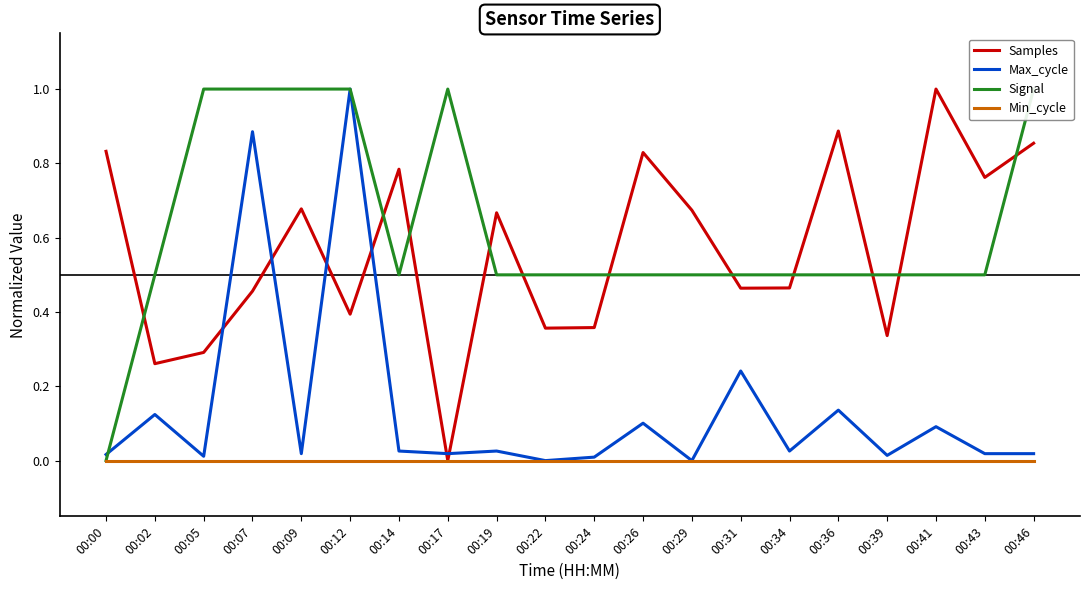

Reading left to right, list all the values displayed in this chart.

Samples: 0.8	0.3	0.3	0.5	0.7	0.4	0.8	0.0	0.7	0.4	0.4	0.8	0.7	0.5	0.5	0.9	0.3	1.0	0.8	0.9
Max_cycle: 0.0	0.1	0.0	0.9	0.0	1.0	0.0	0.0	0.0	0.0	0.0	0.1	0.0	0.2	0.0	0.1	0.0	0.1	0.0	0.0
Signal: 0.0	0.5	1.0	1.0	1.0	1.0	0.5	1.0	0.5	0.5	0.5	0.5	0.5	0.5	0.5	0.5	0.5	0.5	0.5	1.0
Min_cycle: 0.0	0.0	0.0	0.0	0.0	0.0	0.0	0.0	0.0	0.0	0.0	0.0	0.0	0.0	0.0	0.0	0.0	0.0	0.0	0.0